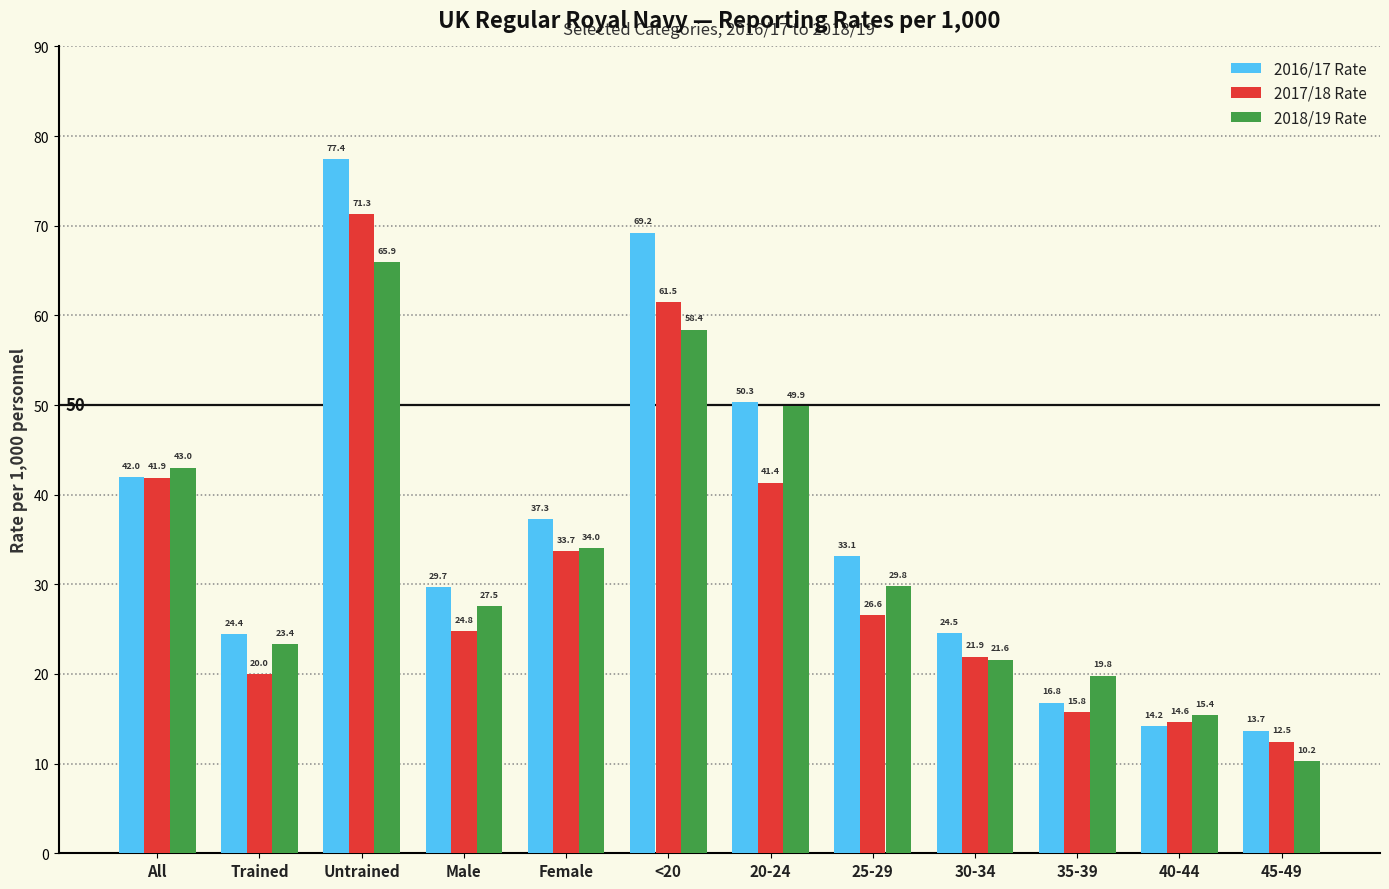

What is the value of the 2018/19 Rate bar at the 11th from the left?

15.4